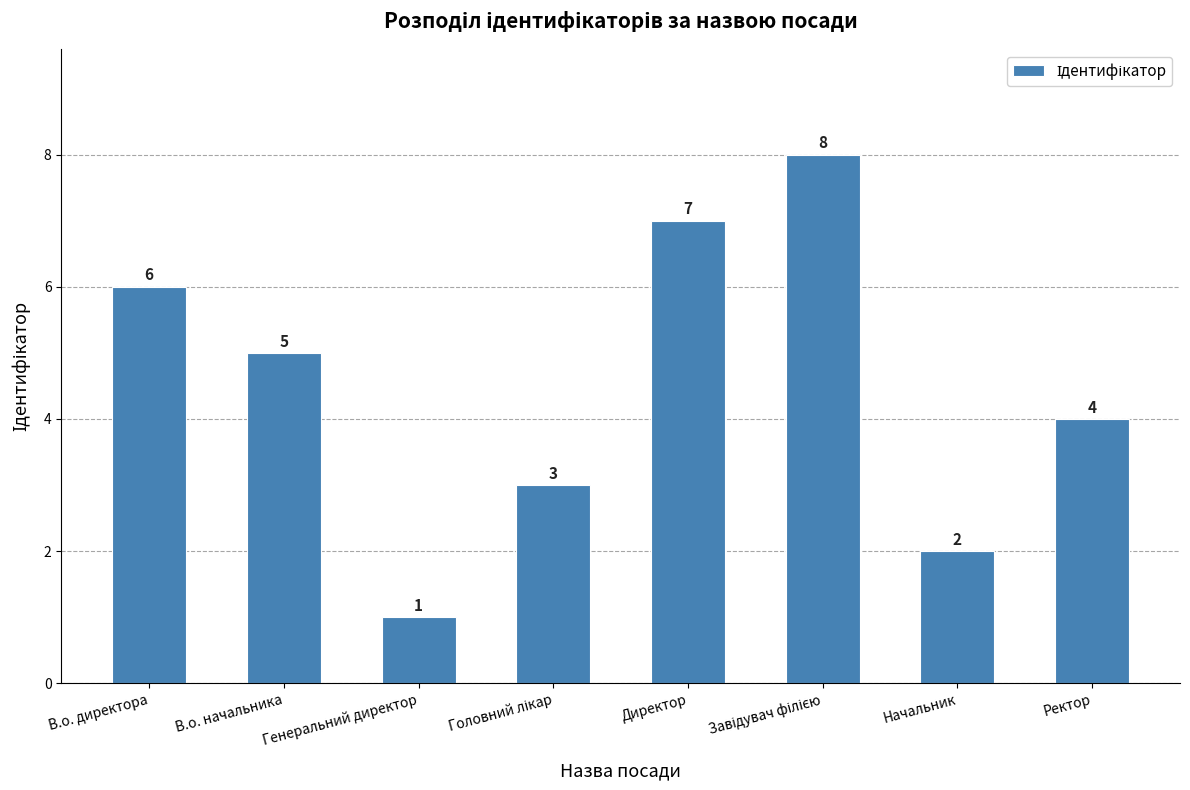

Which has a higher value, В.о. начальника or Генеральний директор?

В.о. начальника